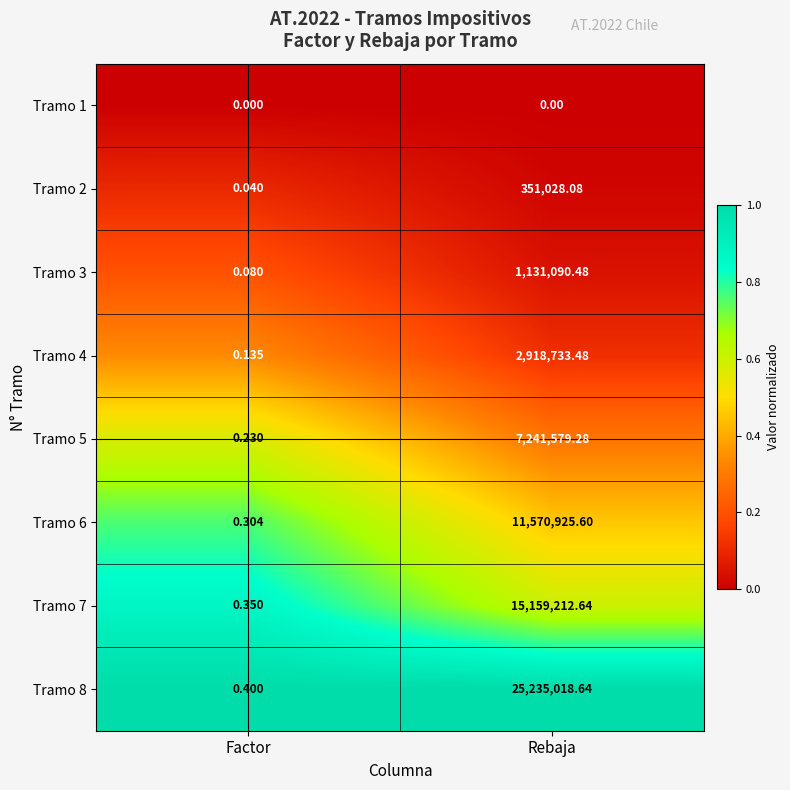

At which category is the sum across all series the highest?

Rebaja